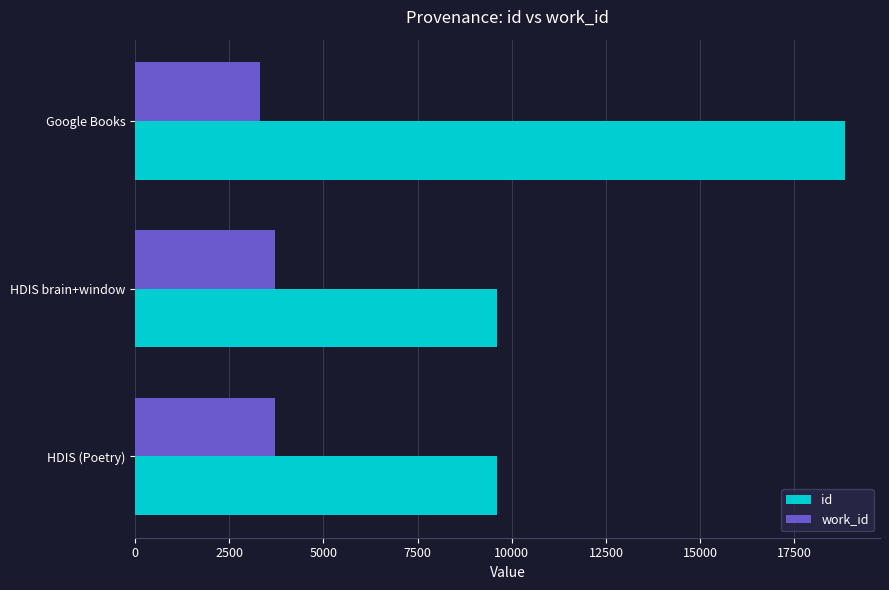

What is the average value of the work_id series?

3590